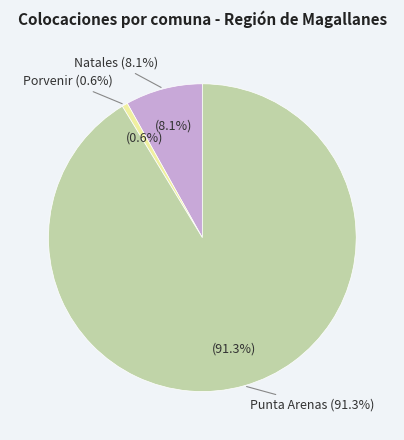

What is the change in value from Natales to Punta Arenas?

+1067013.0